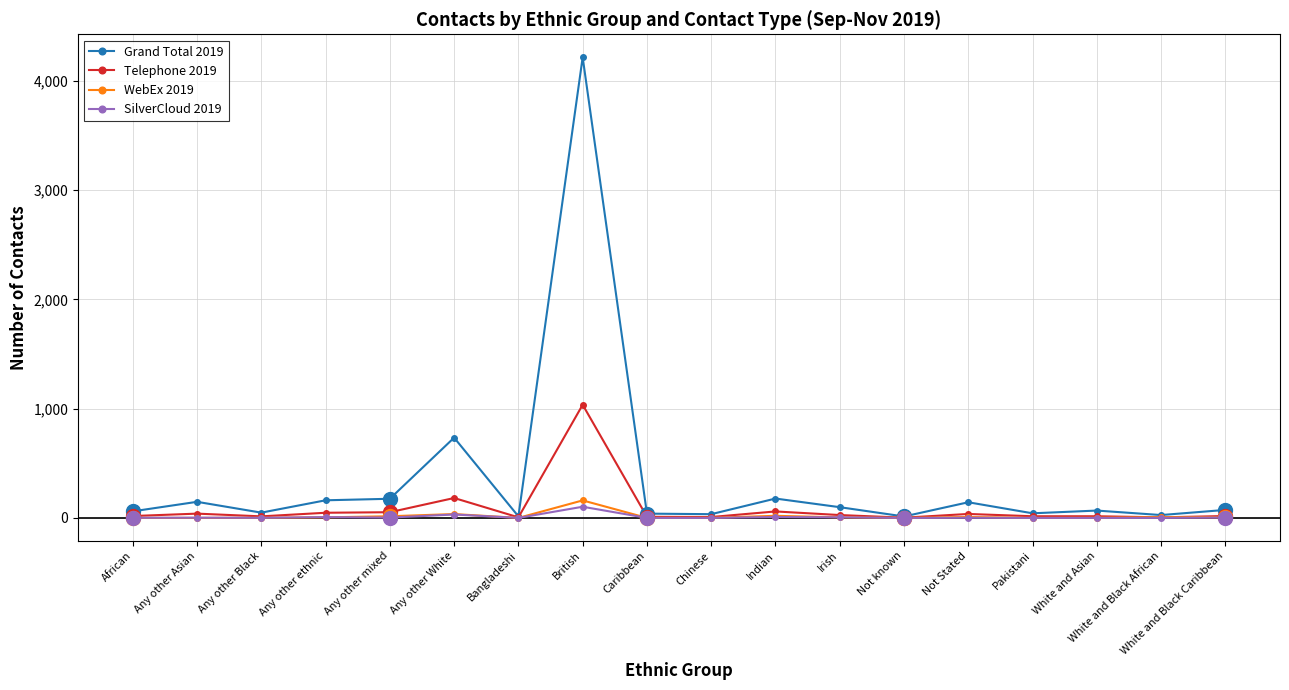

What are all the series names shown in the legend?

Grand Total 2019, Telephone 2019, WebEx 2019, SilverCloud 2019